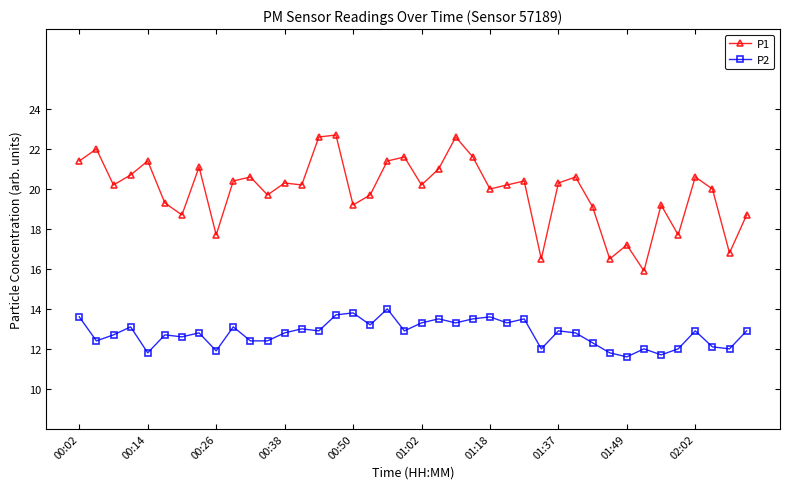

What is the value of the P2 point at the 26th from the left?

13.3